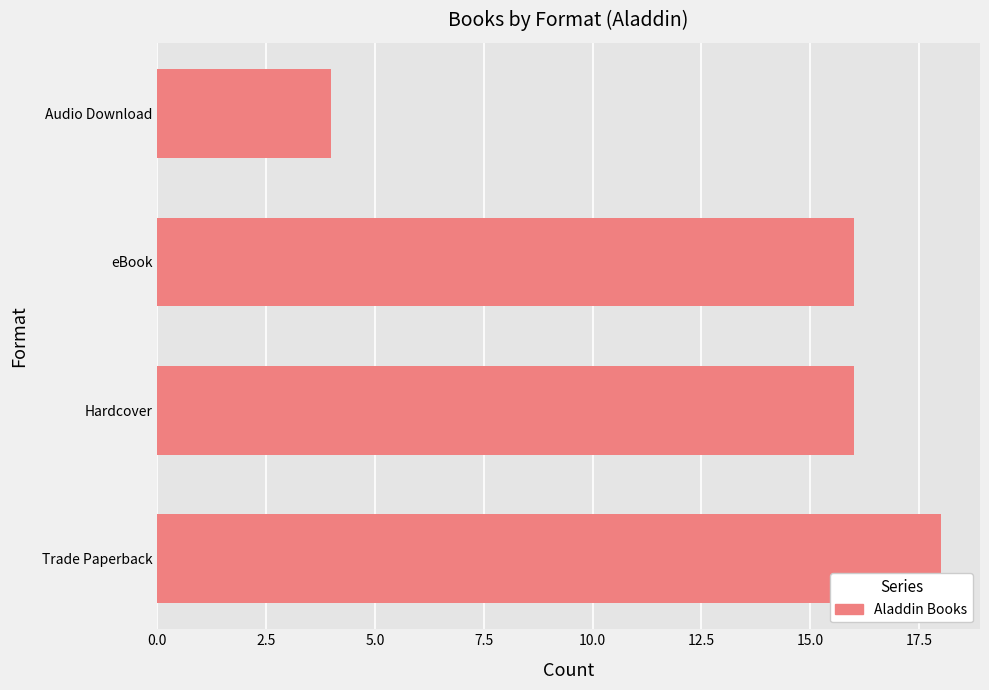

Read the value at eBook, to the nearest 5.

15